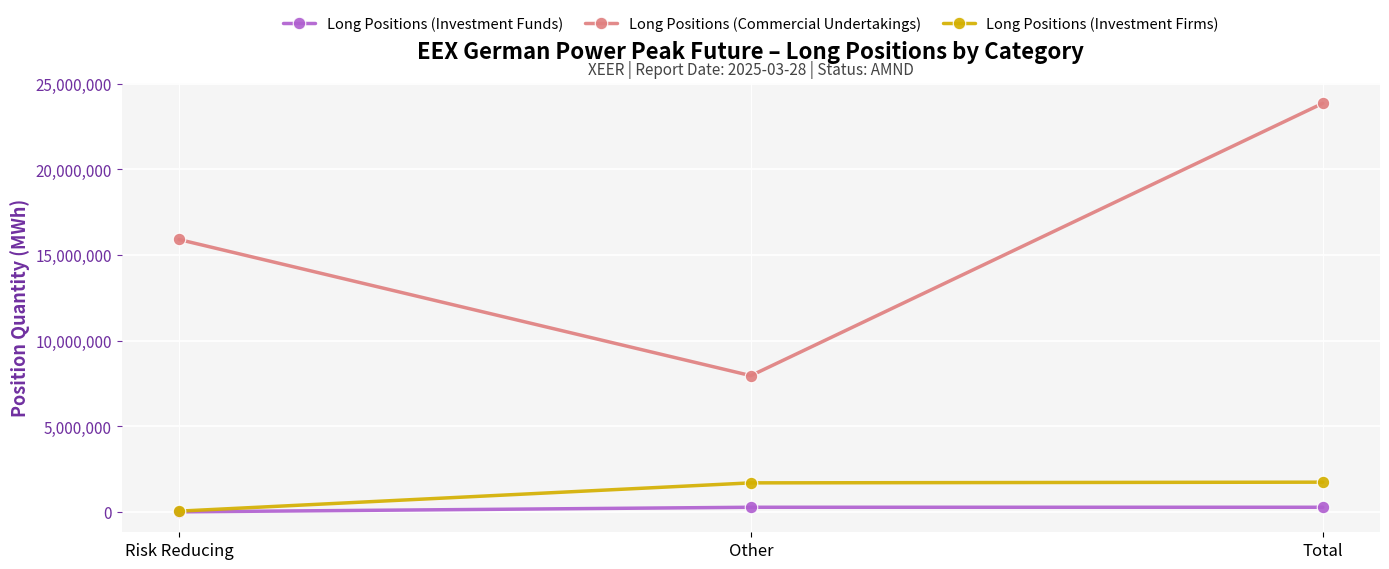

What is the label of the 3rd point from the left?

Total